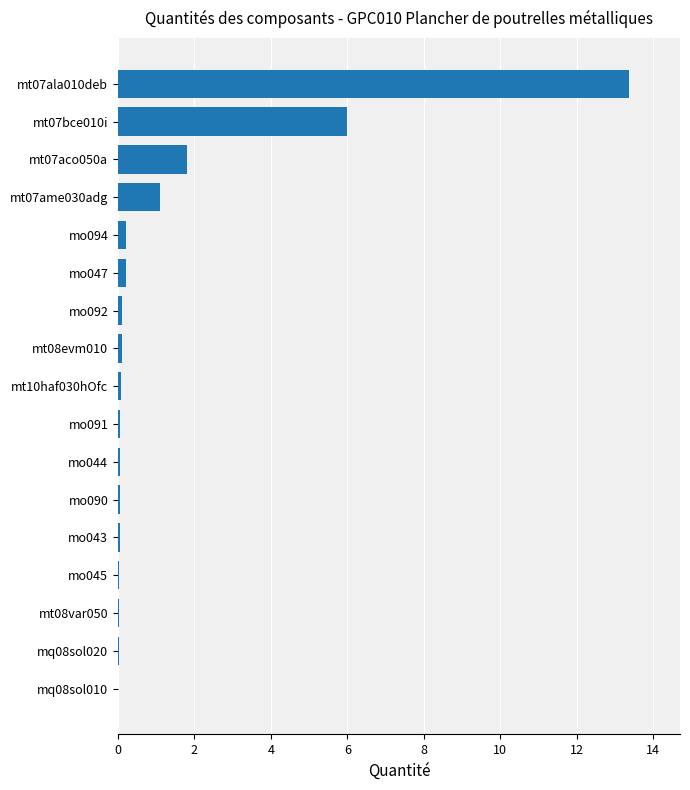

Are the bars horizontal?

Yes